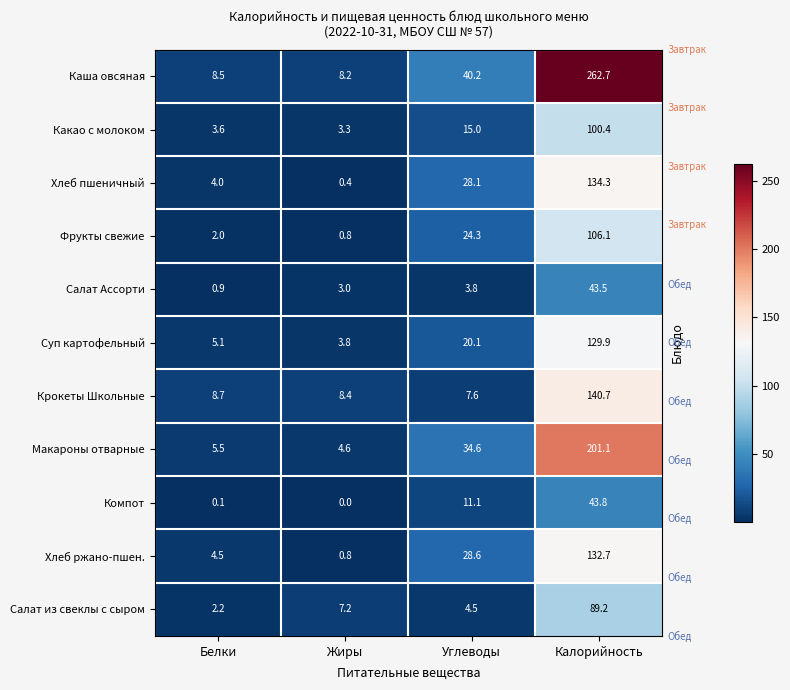

Count the number of categories in the chart.

4